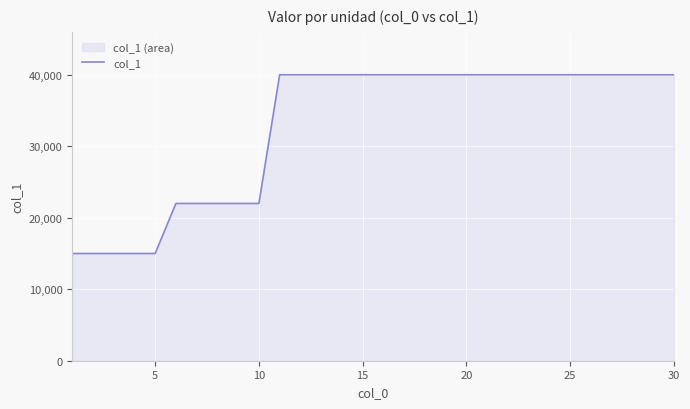

The value at 5 is 21672. True or false?

False